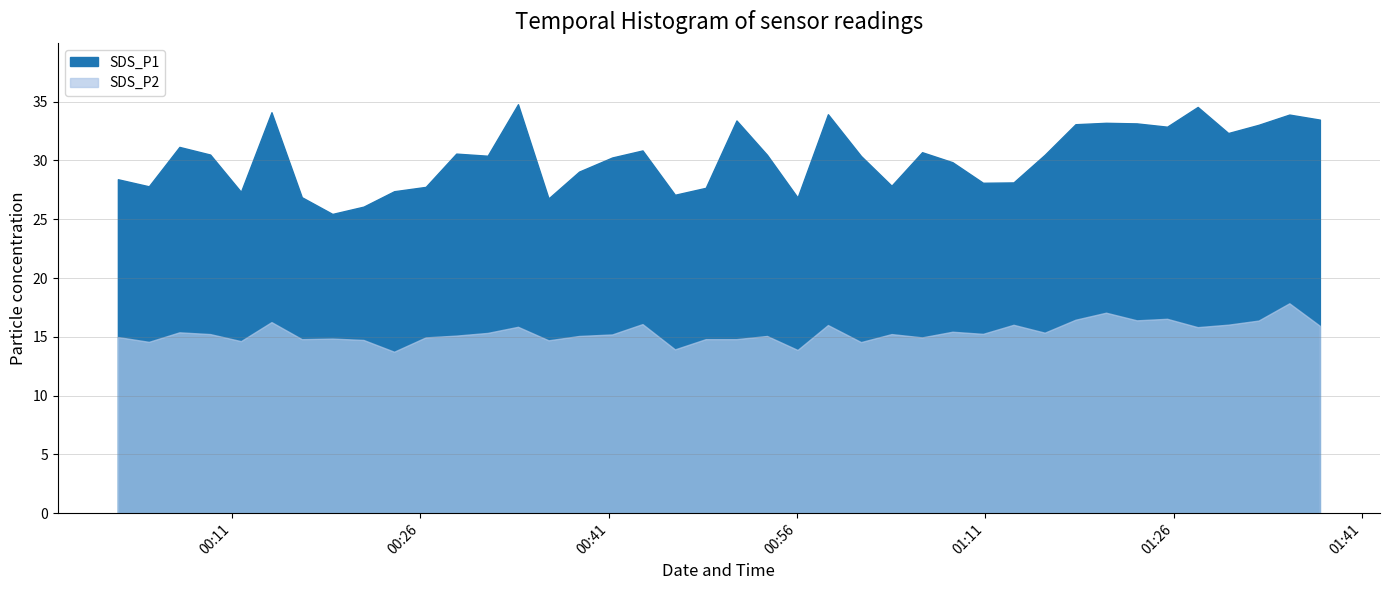

True or false: SDS_P2 and SDS_P1 intersect in this chart.

False